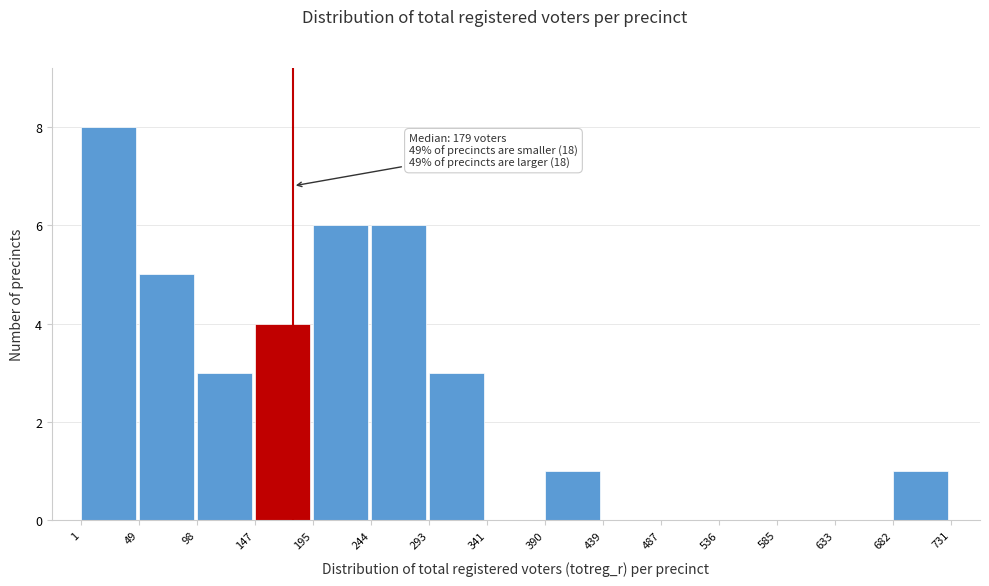

Which range on the x-axis has the tallest bar?

1 to 49